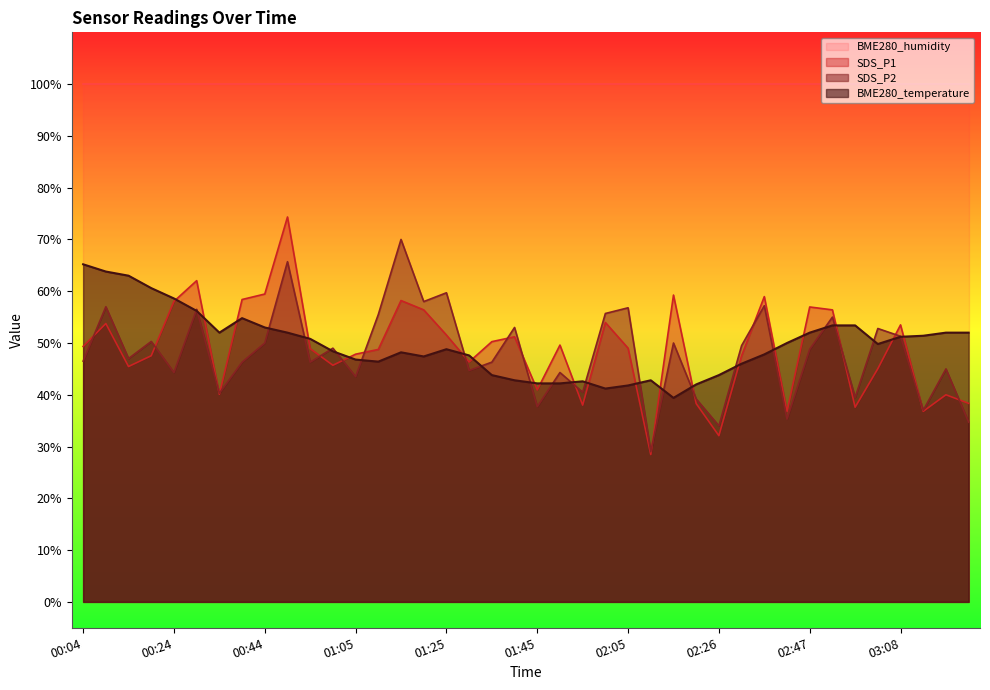

Rank the series at 02:37 from highest to lowest value.

SDS_P1, SDS_P2, BME280_temperature